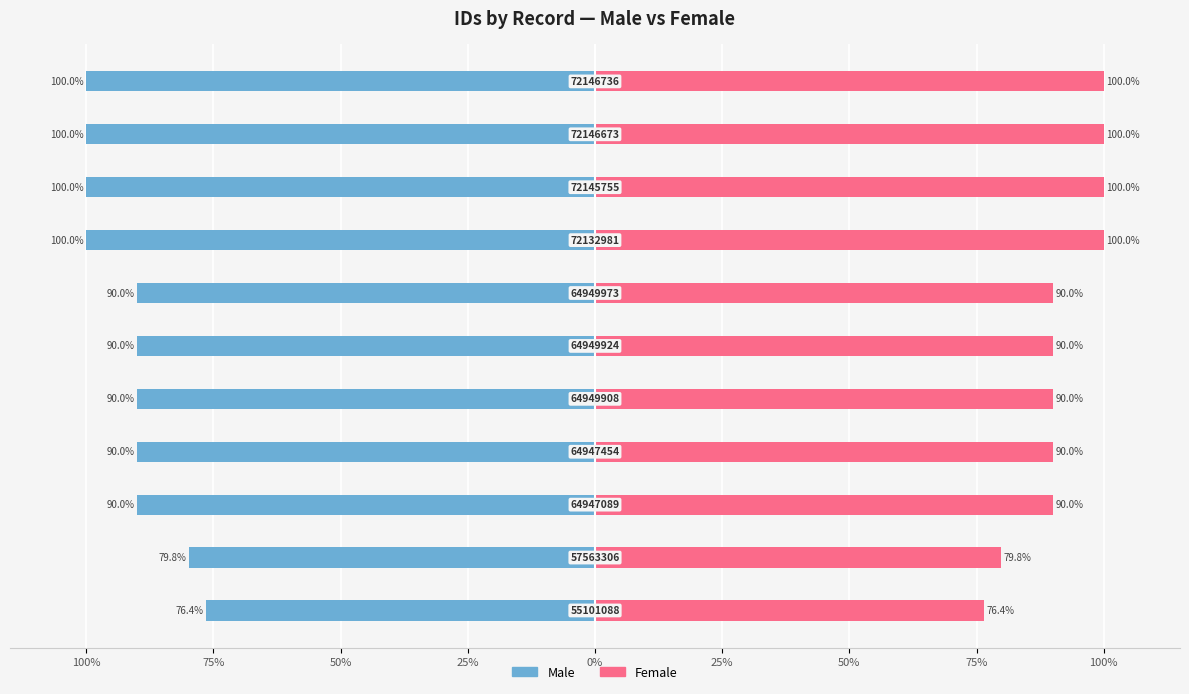

True or false: Female has a value of 167.8 at 75%.

False